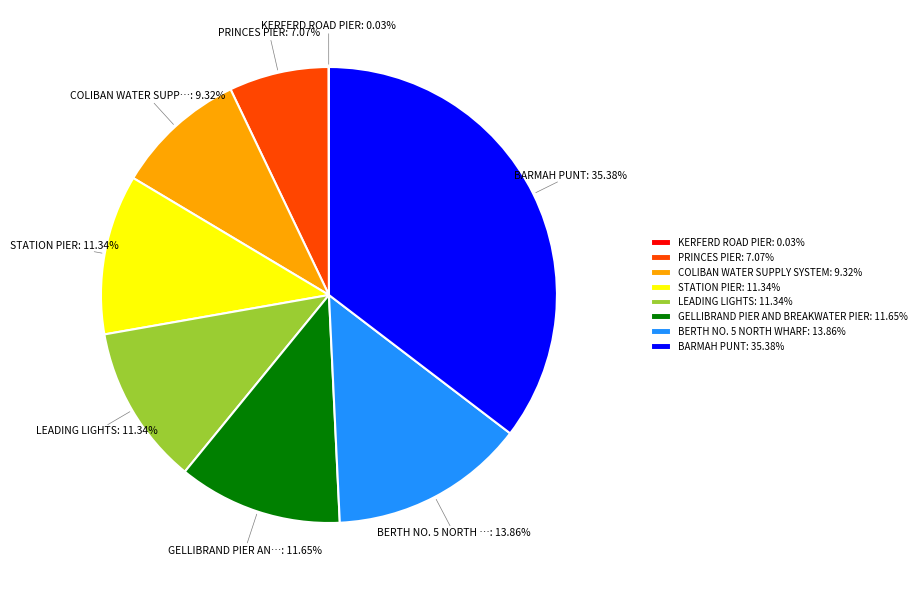

To the nearest percent, what is the combined percentage of STATION PIER and LEADING LIGHTS?

23%